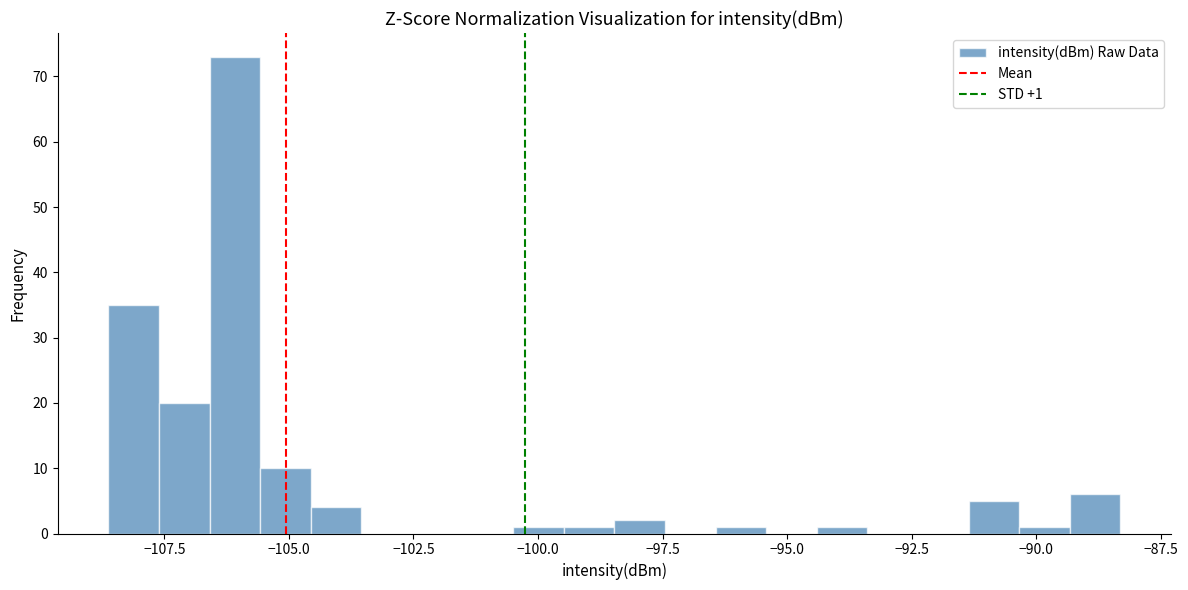

Around what value on the x-axis is the tallest bar? Give the approximate position of its centre, as read against the axis.

-106.0